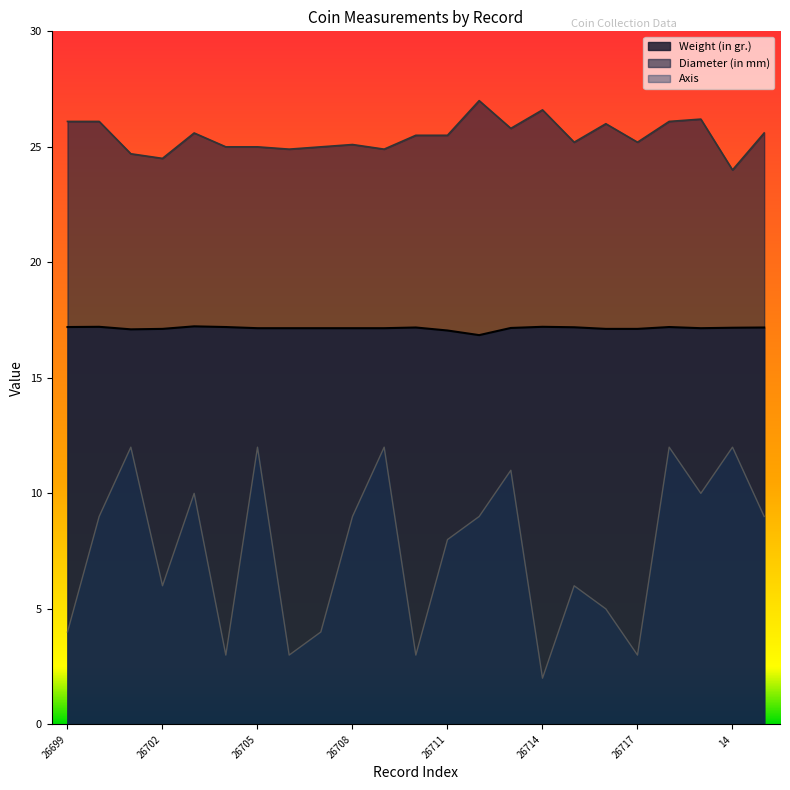

What is the lowest value of the Diameter (in mm) series?

24.0